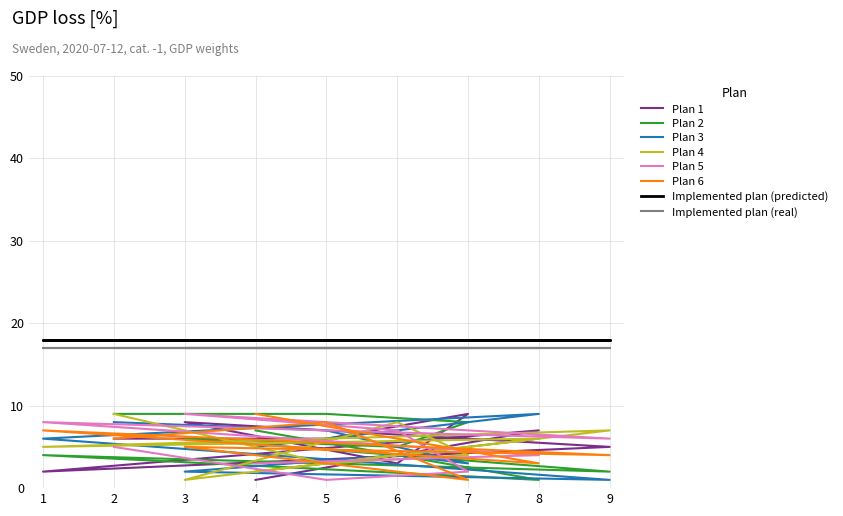

Rank the categories by col_6 value from highest to lowest.

3, 1, 6, 9, 2, 8, 4, 7, 5